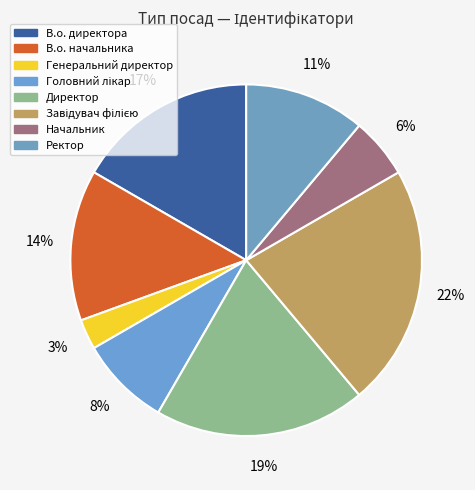

Does Начальник account for over 50% of the chart?

No